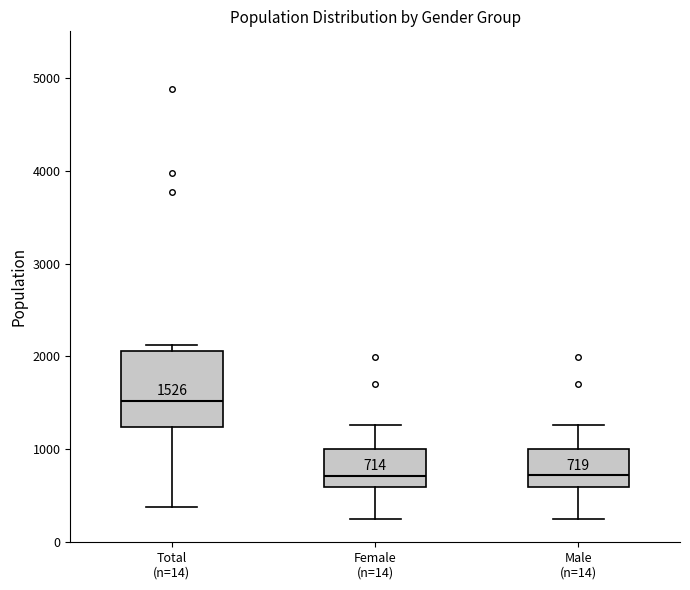

Which box is the tallest, from its lower edge to its upper edge?

Total (n=14)